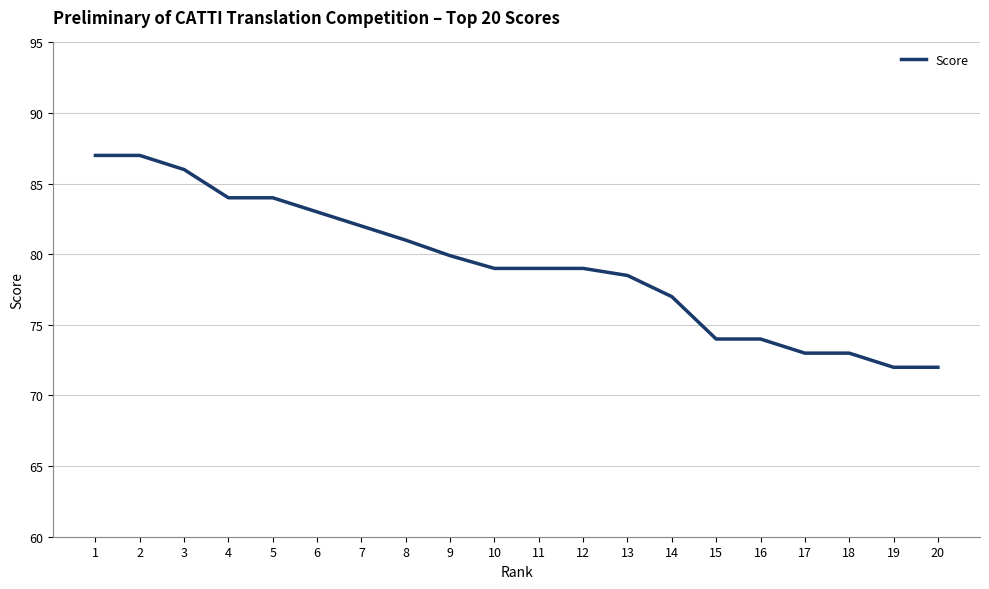

The value at 5 is 84.0. True or false?

True